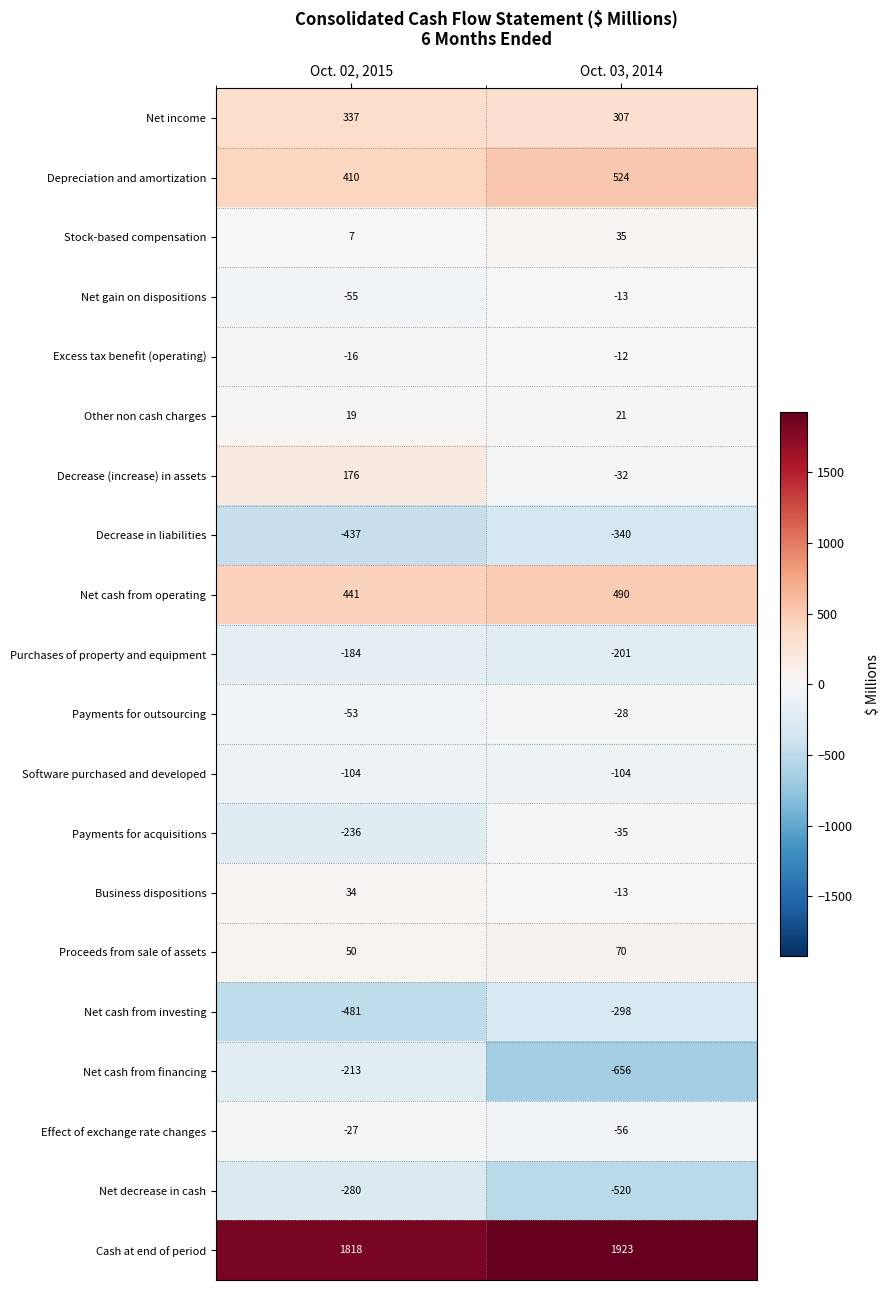

Rank the series by their maximum value, from highest to lowest.

Cash at end of period, Depreciation and amortization, Net cash from operating, Net income, Decrease (increase) in assets, Proceeds from sale of assets, Stock-based compensation, Business dispositions, Other non cash charges, Excess tax benefit (operating), Net gain on dispositions, Effect of exchange rate changes, Payments for outsourcing, Payments for acquisitions, Software purchased and developed, Purchases of property and equipment, Net cash from financing, Net decrease in cash, Net cash from investing, Decrease in liabilities